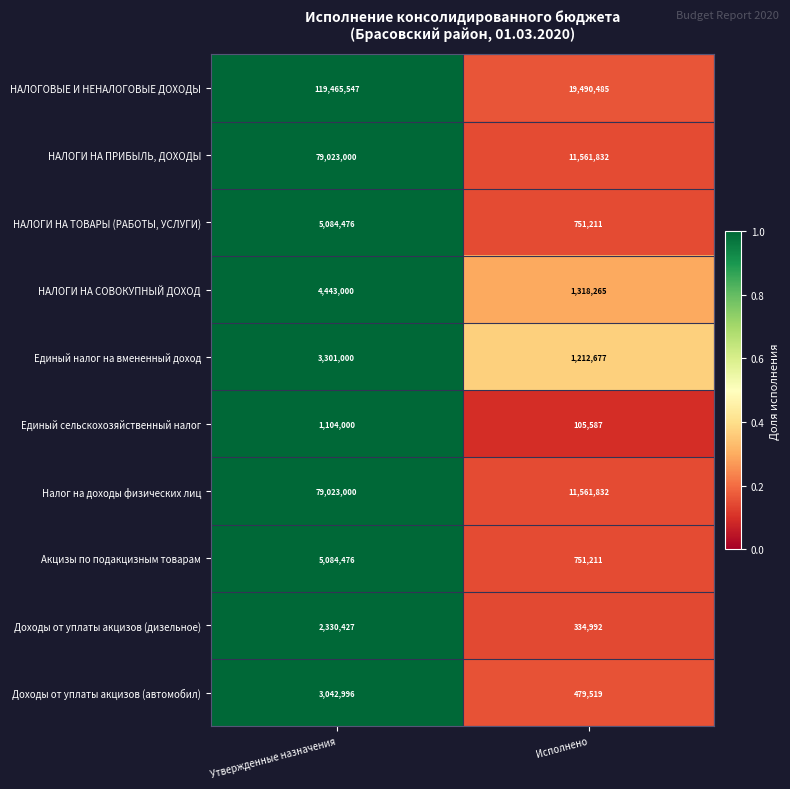

Rank the categories by НАЛОГОВЫЕ И НЕНАЛОГОВЫЕ ДОХОДЫ value from highest to lowest.

Утвержденные назначения, Исполнено